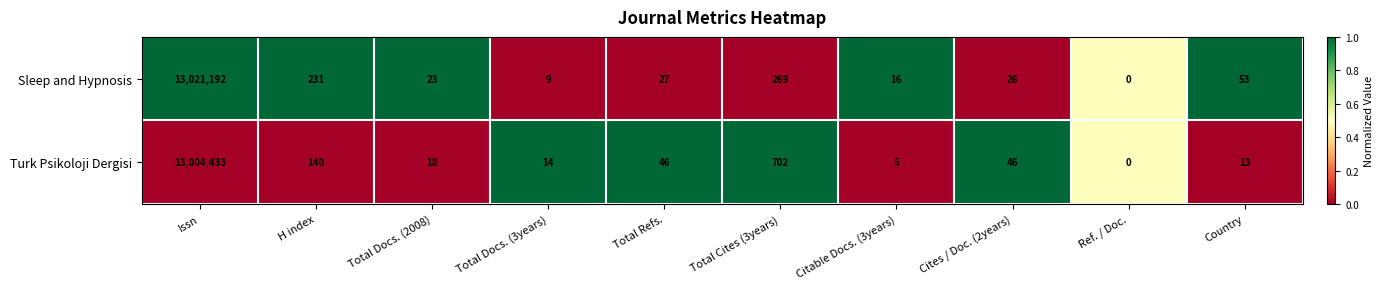

What is the difference between the maximum and minimum values in the Turk Psikoloji Dergisi series?

13004433